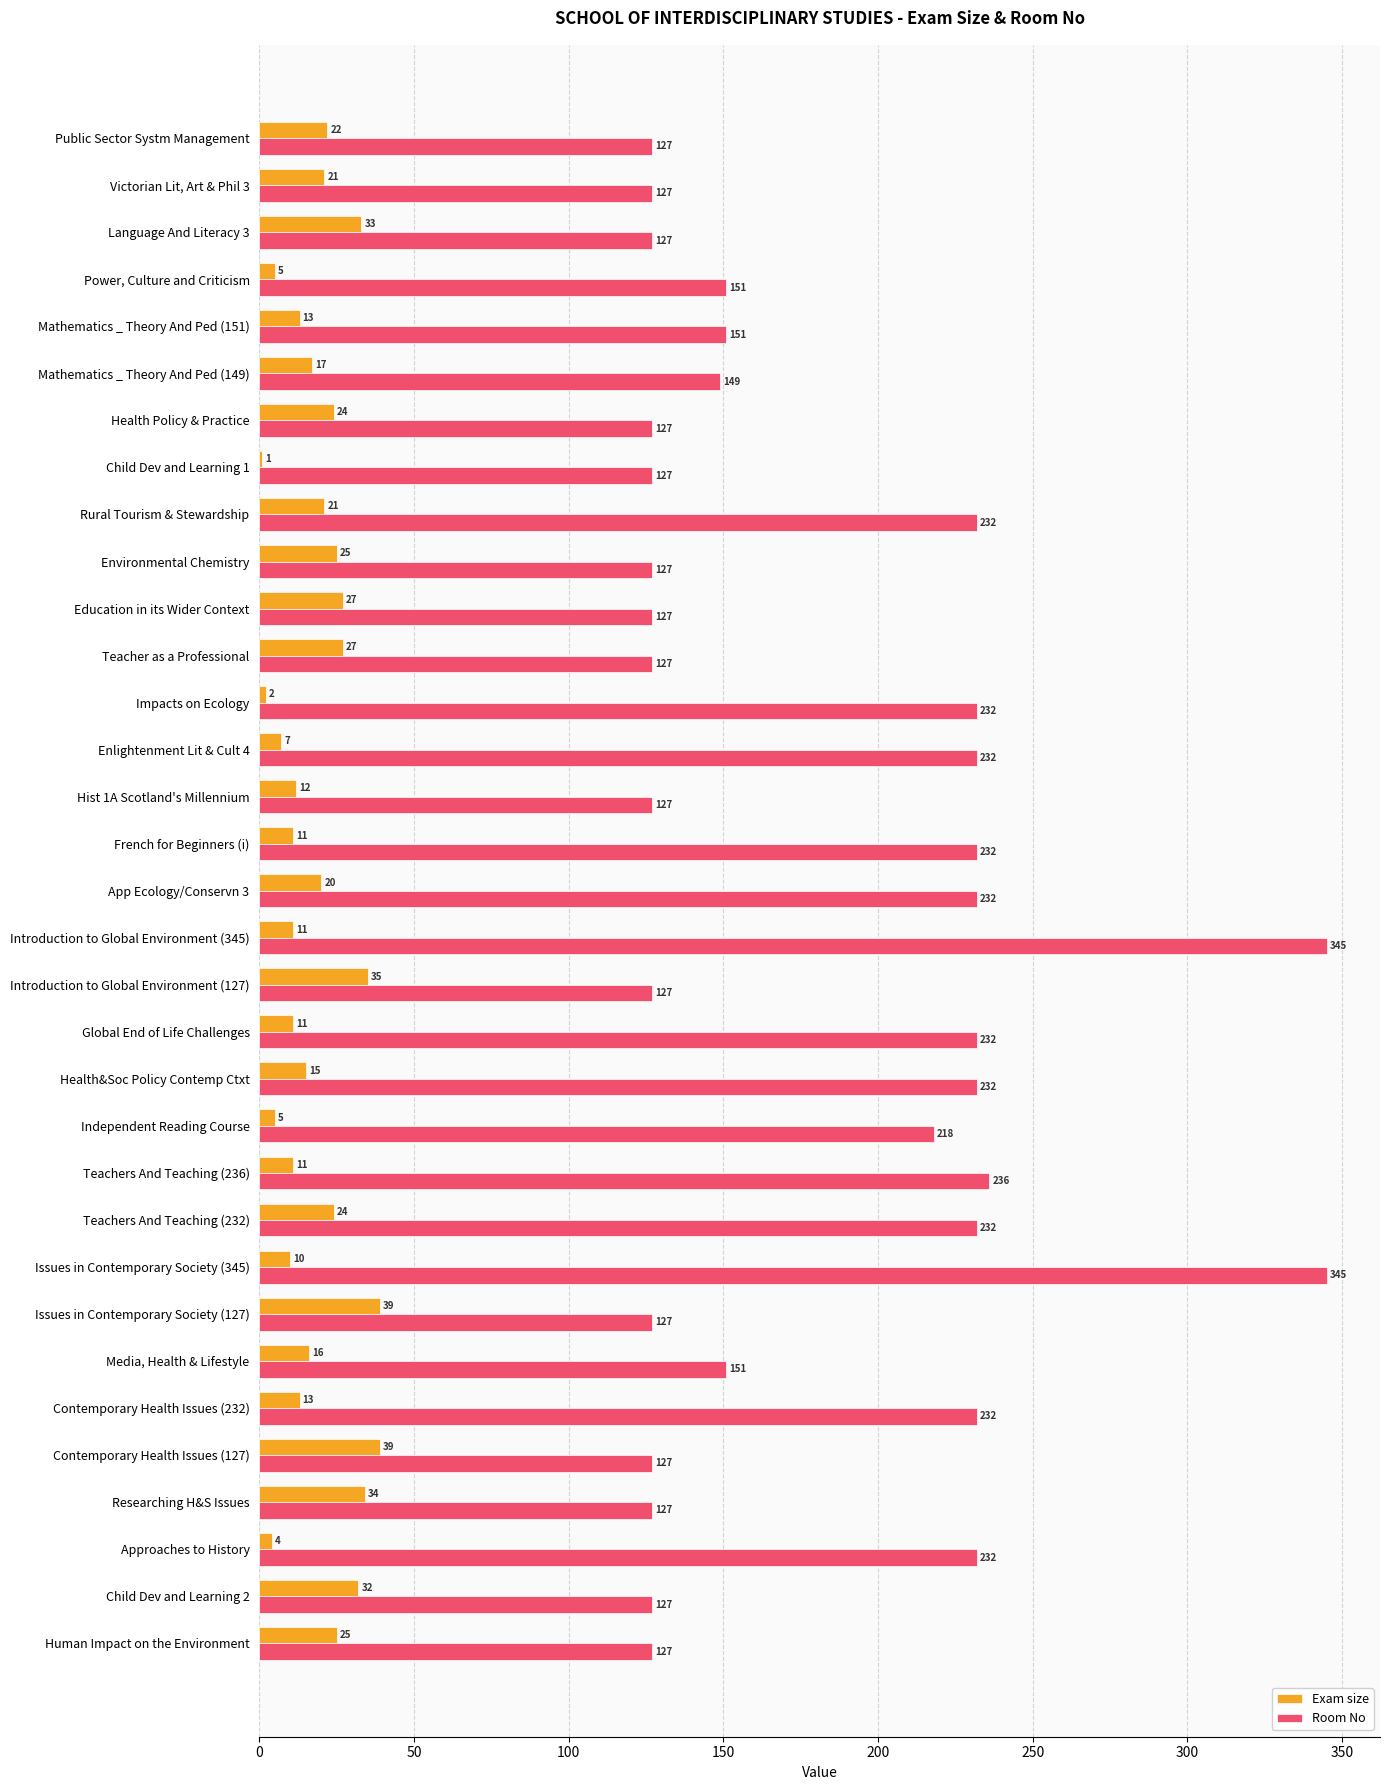

What is the greatest value displayed?

345